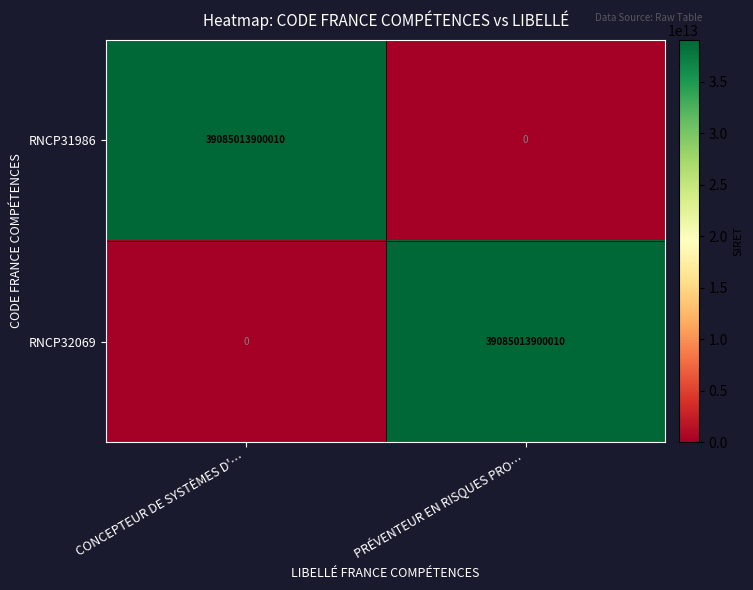

What is the difference between the maximum and minimum values in the RNCP31986 series?

39085013900010